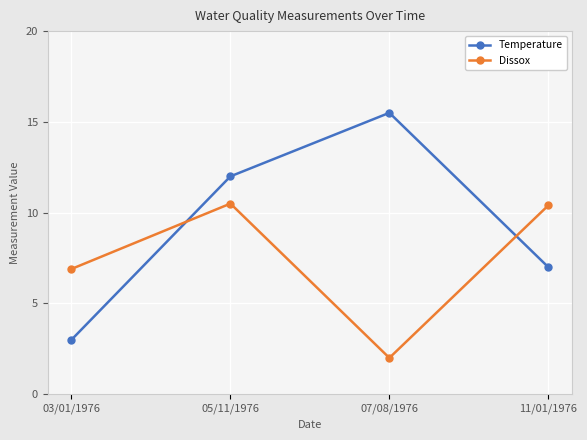

The value of Dissox at 07/08/1976 is 2.0. True or false?

True